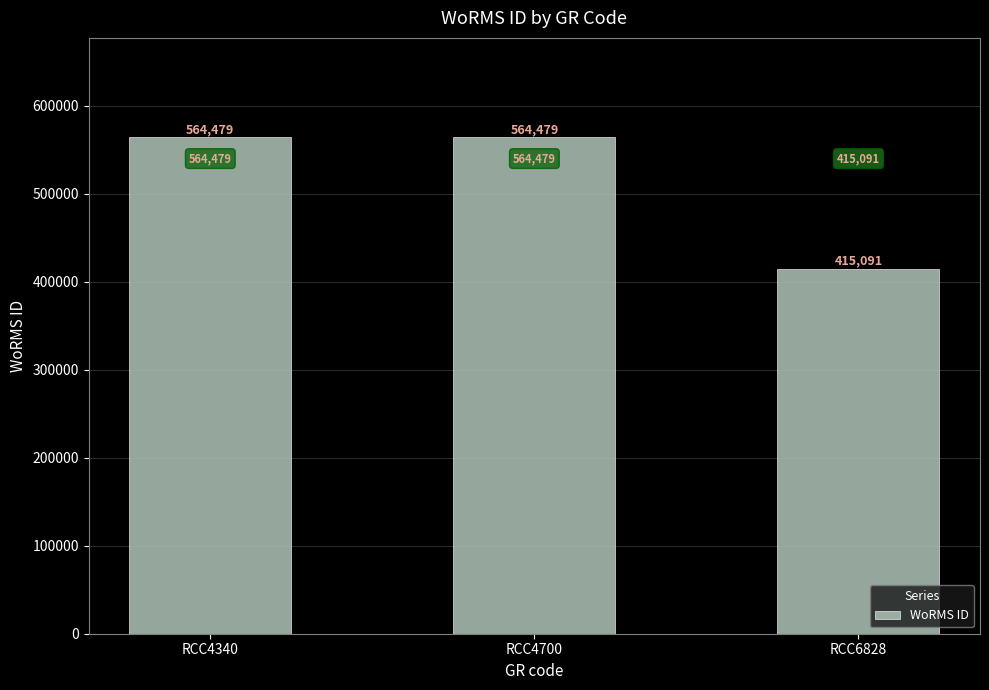

What is the sum of the values at RCC4700 and RCC4340?

1128958